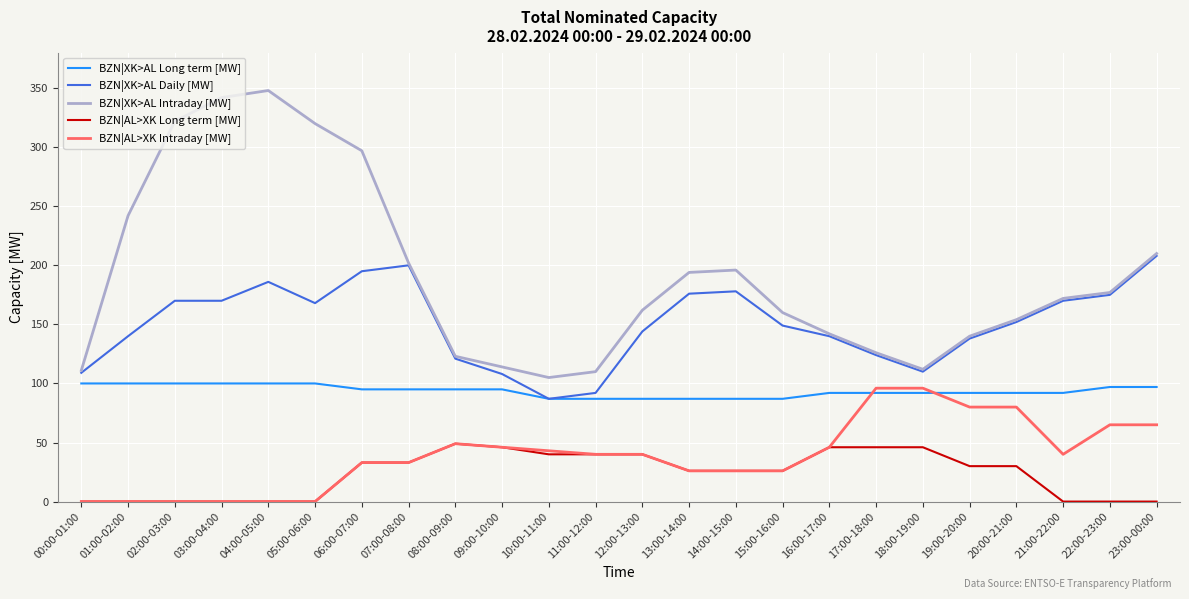

What position from the left is 10:00-11:00?

11